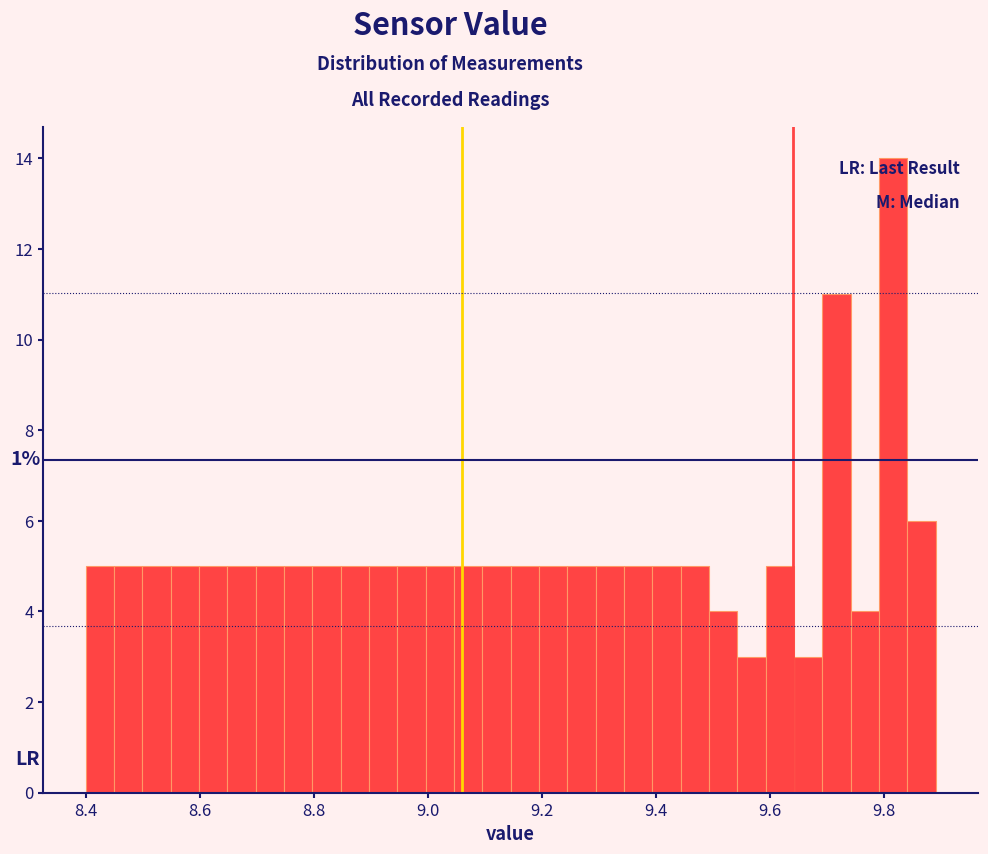

Around what value on the x-axis is the tallest bar? Give the approximate position of its centre, as read against the axis.

9.82